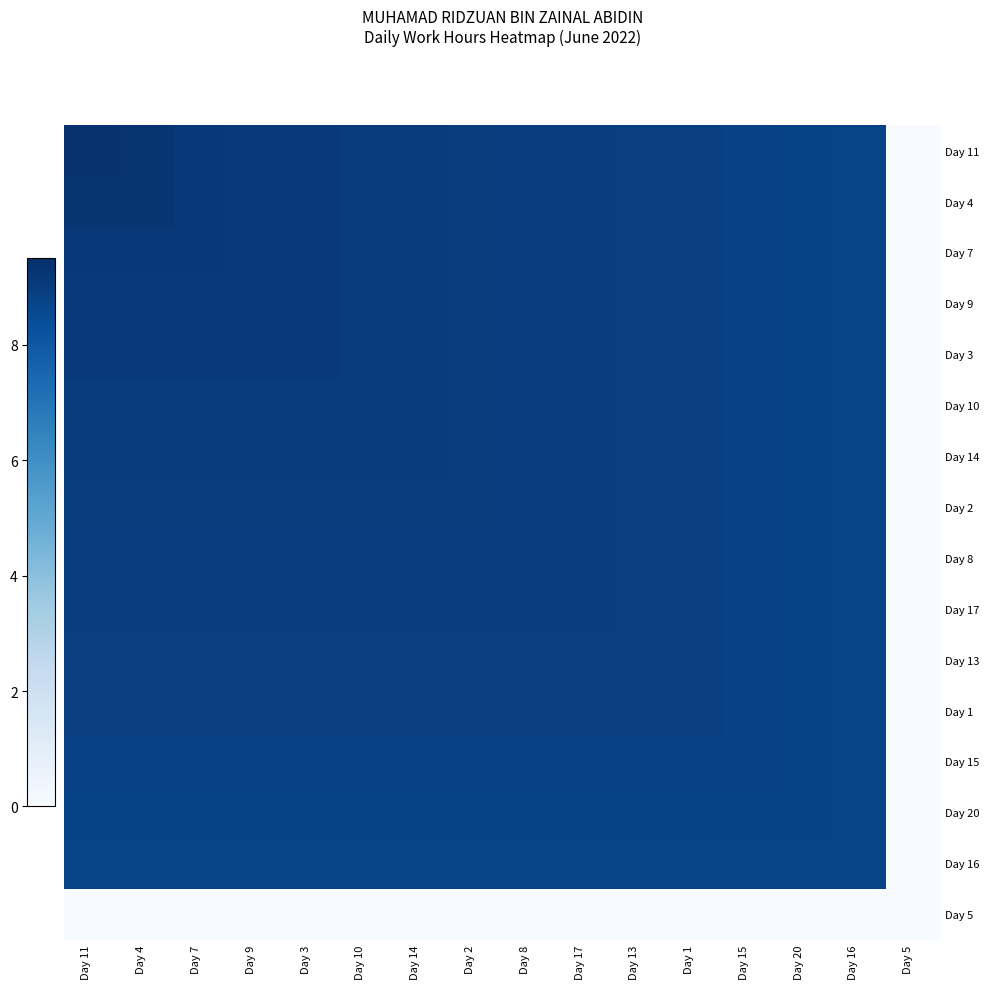

Reading right to left, transcribe all the data shown in this chart.

Day 11: Day 5=0.0	Day 16=8.8	Day 20=8.8	Day 15=8.8	Day 1=8.9	Day 13=8.9	Day 17=9.0	Day 8=9.0	Day 2=9.0	Day 14=9.0	Day 10=9.0	Day 3=9.1	Day 9=9.1	Day 7=9.2	Day 4=9.3	Day 11=9.4
Day 4: Day 5=0.0	Day 16=8.8	Day 20=8.8	Day 15=8.8	Day 1=8.9	Day 13=8.9	Day 17=9.0	Day 8=9.0	Day 2=9.0	Day 14=9.0	Day 10=9.0	Day 3=9.1	Day 9=9.1	Day 7=9.2	Day 4=9.3	Day 11=9.3
Day 7: Day 5=0.0	Day 16=8.8	Day 20=8.8	Day 15=8.8	Day 1=8.9	Day 13=8.9	Day 17=9.0	Day 8=9.0	Day 2=9.0	Day 14=9.0	Day 10=9.0	Day 3=9.1	Day 9=9.1	Day 7=9.2	Day 4=9.2	Day 11=9.2
Day 9: Day 5=0.0	Day 16=8.8	Day 20=8.8	Day 15=8.8	Day 1=8.9	Day 13=8.9	Day 17=9.0	Day 8=9.0	Day 2=9.0	Day 14=9.0	Day 10=9.0	Day 3=9.1	Day 9=9.1	Day 7=9.1	Day 4=9.1	Day 11=9.1
Day 3: Day 5=0.0	Day 16=8.8	Day 20=8.8	Day 15=8.8	Day 1=8.9	Day 13=8.9	Day 17=9.0	Day 8=9.0	Day 2=9.0	Day 14=9.0	Day 10=9.0	Day 3=9.1	Day 9=9.1	Day 7=9.1	Day 4=9.1	Day 11=9.1
Day 10: Day 5=0.0	Day 16=8.8	Day 20=8.8	Day 15=8.8	Day 1=8.9	Day 13=8.9	Day 17=9.0	Day 8=9.0	Day 2=9.0	Day 14=9.0	Day 10=9.0	Day 3=9.0	Day 9=9.0	Day 7=9.0	Day 4=9.0	Day 11=9.0
Day 14: Day 5=0.0	Day 16=8.8	Day 20=8.8	Day 15=8.8	Day 1=8.9	Day 13=8.9	Day 17=9.0	Day 8=9.0	Day 2=9.0	Day 14=9.0	Day 10=9.0	Day 3=9.0	Day 9=9.0	Day 7=9.0	Day 4=9.0	Day 11=9.0
Day 2: Day 5=0.0	Day 16=8.8	Day 20=8.8	Day 15=8.8	Day 1=8.9	Day 13=8.9	Day 17=9.0	Day 8=9.0	Day 2=9.0	Day 14=9.0	Day 10=9.0	Day 3=9.0	Day 9=9.0	Day 7=9.0	Day 4=9.0	Day 11=9.0
Day 8: Day 5=0.0	Day 16=8.8	Day 20=8.8	Day 15=8.8	Day 1=8.9	Day 13=8.9	Day 17=9.0	Day 8=9.0	Day 2=9.0	Day 14=9.0	Day 10=9.0	Day 3=9.0	Day 9=9.0	Day 7=9.0	Day 4=9.0	Day 11=9.0
Day 17: Day 5=0.0	Day 16=8.8	Day 20=8.8	Day 15=8.8	Day 1=8.9	Day 13=8.9	Day 17=9.0	Day 8=9.0	Day 2=9.0	Day 14=9.0	Day 10=9.0	Day 3=9.0	Day 9=9.0	Day 7=9.0	Day 4=9.0	Day 11=9.0
Day 13: Day 5=0.0	Day 16=8.8	Day 20=8.8	Day 15=8.8	Day 1=8.9	Day 13=8.9	Day 17=8.9	Day 8=8.9	Day 2=8.9	Day 14=8.9	Day 10=8.9	Day 3=8.9	Day 9=8.9	Day 7=8.9	Day 4=8.9	Day 11=8.9
Day 1: Day 5=0.0	Day 16=8.8	Day 20=8.8	Day 15=8.8	Day 1=8.9	Day 13=8.9	Day 17=8.9	Day 8=8.9	Day 2=8.9	Day 14=8.9	Day 10=8.9	Day 3=8.9	Day 9=8.9	Day 7=8.9	Day 4=8.9	Day 11=8.9
Day 15: Day 5=0.0	Day 16=8.8	Day 20=8.8	Day 15=8.8	Day 1=8.8	Day 13=8.8	Day 17=8.8	Day 8=8.8	Day 2=8.8	Day 14=8.8	Day 10=8.8	Day 3=8.8	Day 9=8.8	Day 7=8.8	Day 4=8.8	Day 11=8.8
Day 20: Day 5=0.0	Day 16=8.8	Day 20=8.8	Day 15=8.8	Day 1=8.8	Day 13=8.8	Day 17=8.8	Day 8=8.8	Day 2=8.8	Day 14=8.8	Day 10=8.8	Day 3=8.8	Day 9=8.8	Day 7=8.8	Day 4=8.8	Day 11=8.8
Day 16: Day 5=0.0	Day 16=8.8	Day 20=8.8	Day 15=8.8	Day 1=8.8	Day 13=8.8	Day 17=8.8	Day 8=8.8	Day 2=8.8	Day 14=8.8	Day 10=8.8	Day 3=8.8	Day 9=8.8	Day 7=8.8	Day 4=8.8	Day 11=8.8
Day 5: Day 5=0.0	Day 16=0.0	Day 20=0.0	Day 15=0.0	Day 1=0.0	Day 13=0.0	Day 17=0.0	Day 8=0.0	Day 2=0.0	Day 14=0.0	Day 10=0.0	Day 3=0.0	Day 9=0.0	Day 7=0.0	Day 4=0.0	Day 11=0.0